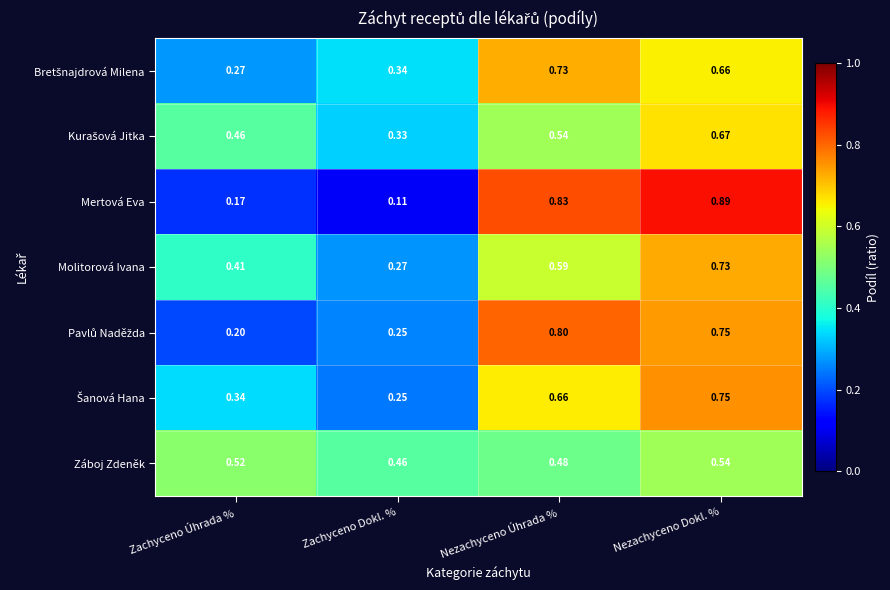

Which series has the widest spread of values?

Mertová Eva